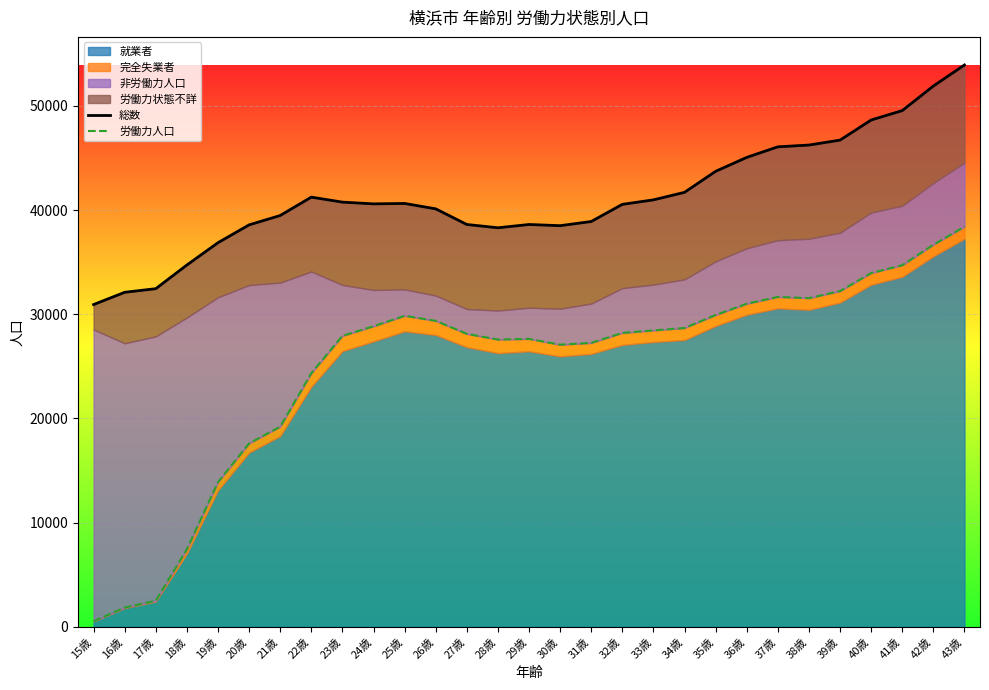

List the labels in order of 総数 value, smallest first.

15歳, 16歳, 17歳, 18歳, 19歳, 28歳, 30歳, 20歳, 27歳, 29歳, 31歳, 21歳, 26歳, 32歳, 24歳, 25歳, 23歳, 33歳, 22歳, 34歳, 35歳, 36歳, 37歳, 38歳, 39歳, 40歳, 41歳, 42歳, 43歳